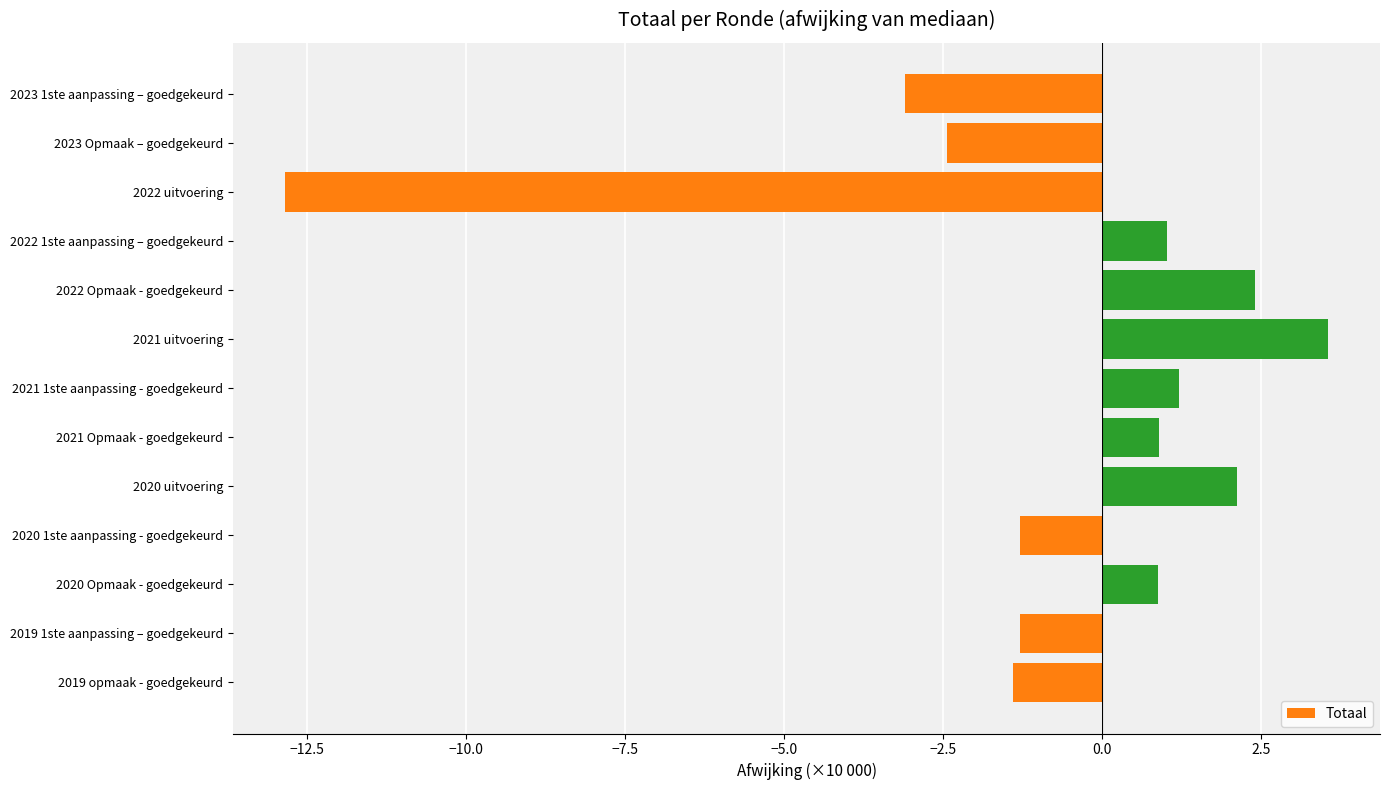

The value at 2022 Opmaak - goedgekeurd is 3.3. True or false?

False